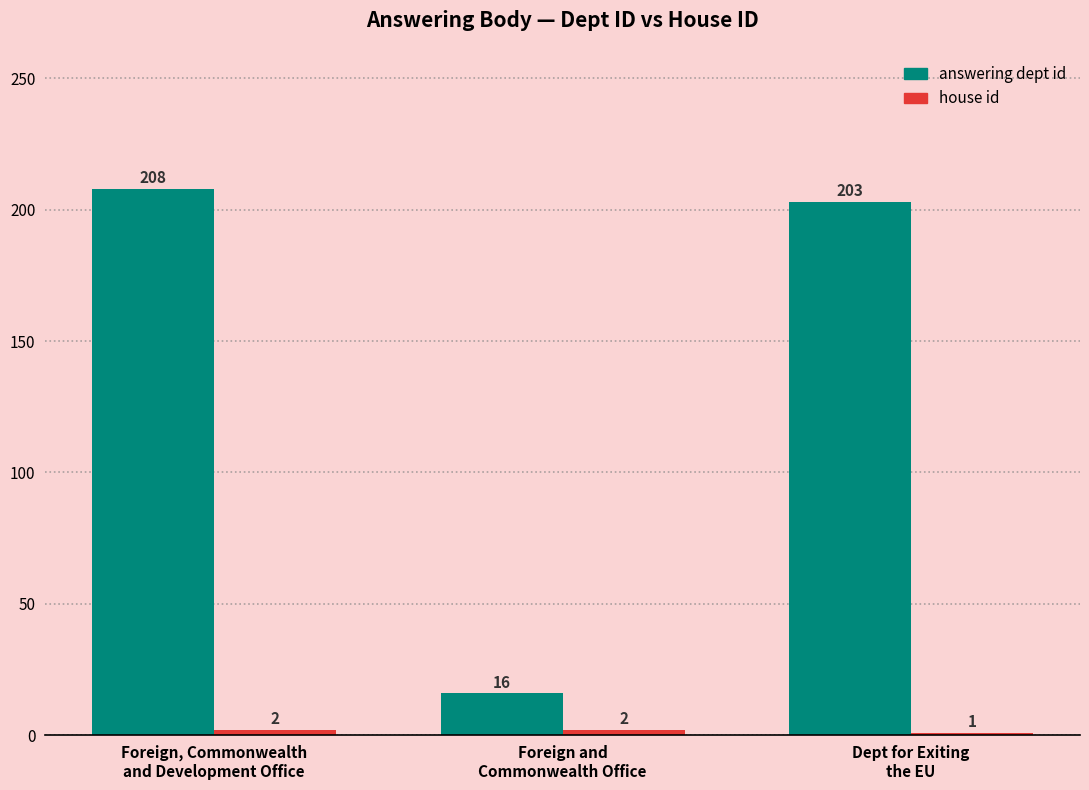

Count the number of categories in the chart.

3